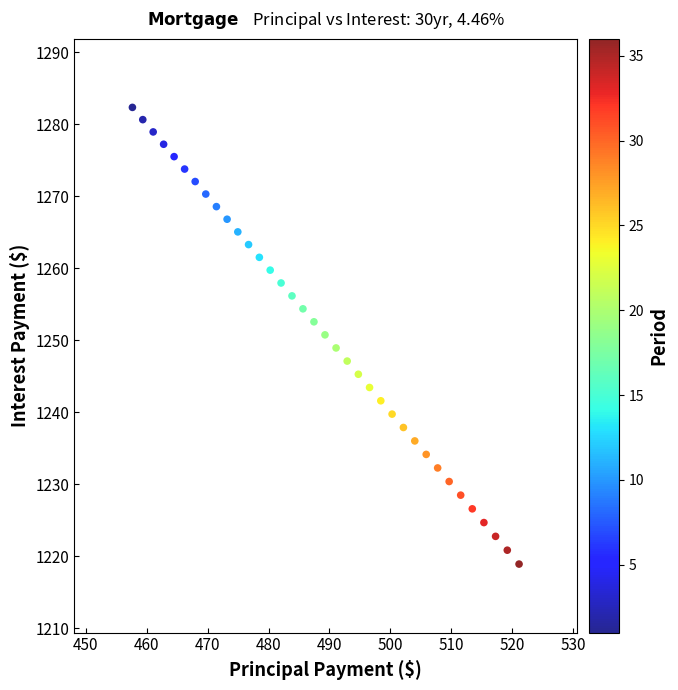

What is the range of Y values (max minus min)?

63.5